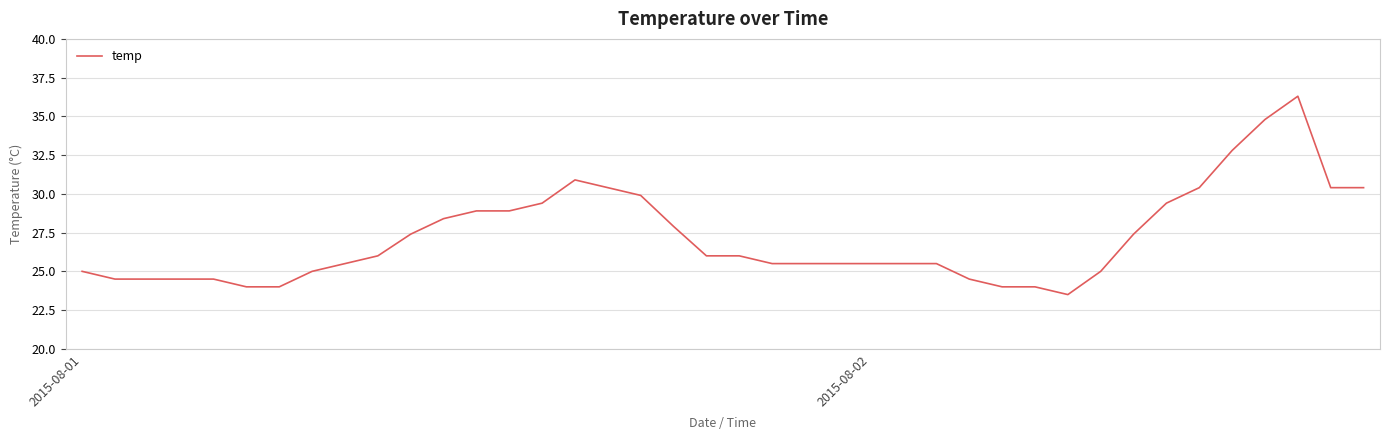

What is the greatest value displayed?

36.3